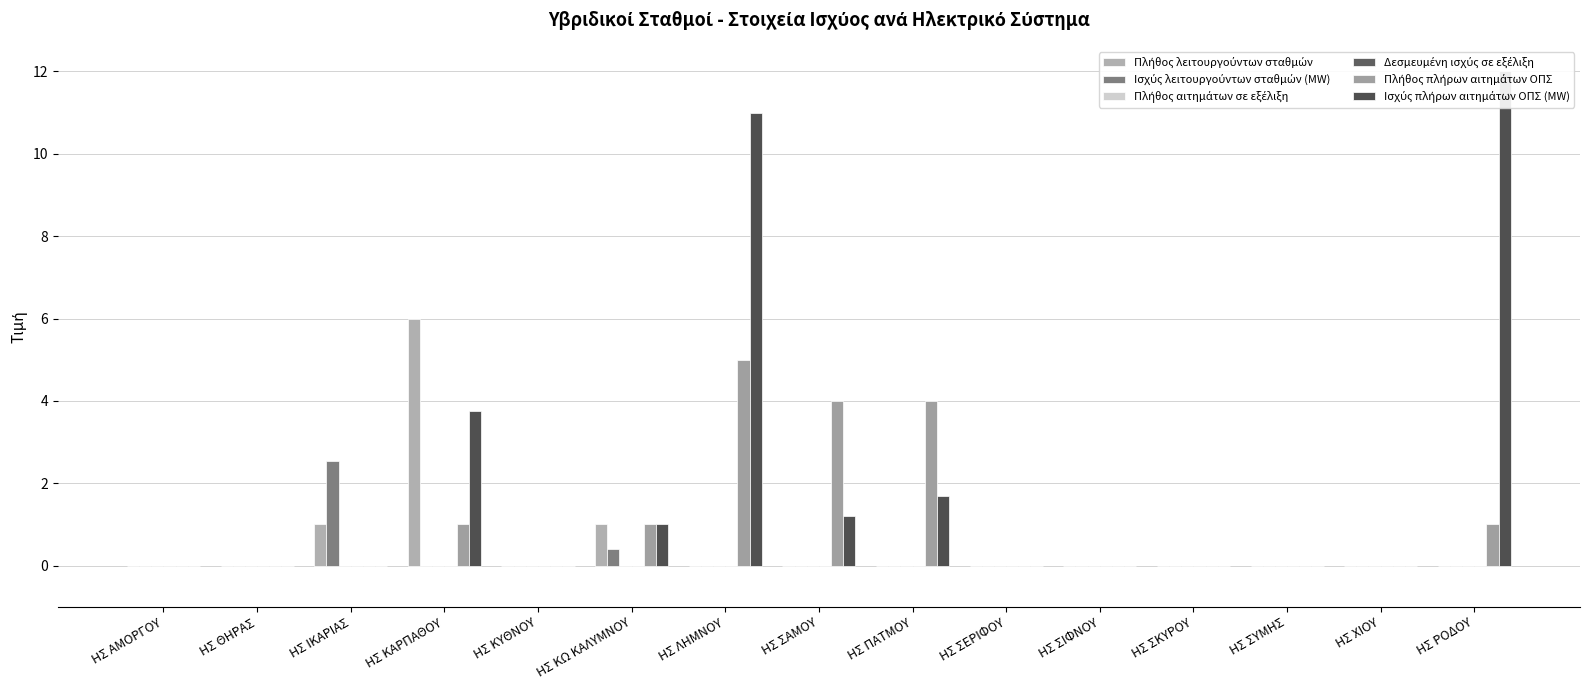

Is it true that Ισχύς λειτουργούντων σταθμών (MW) equals 0.0 at ΗΣ ΣΚΥΡΟΥ?

True